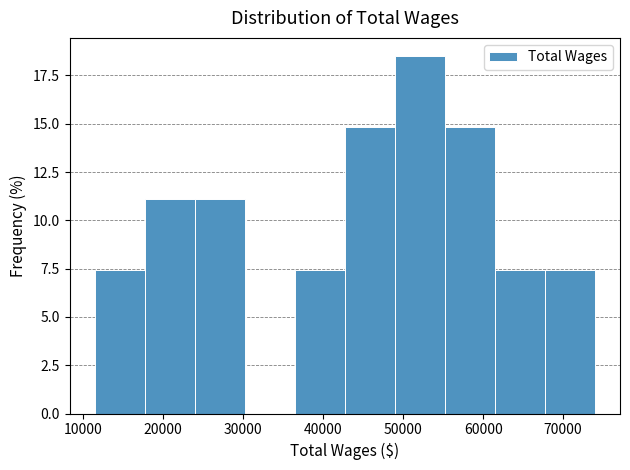

Which range on the x-axis has the tallest bar?

49000 to 55000